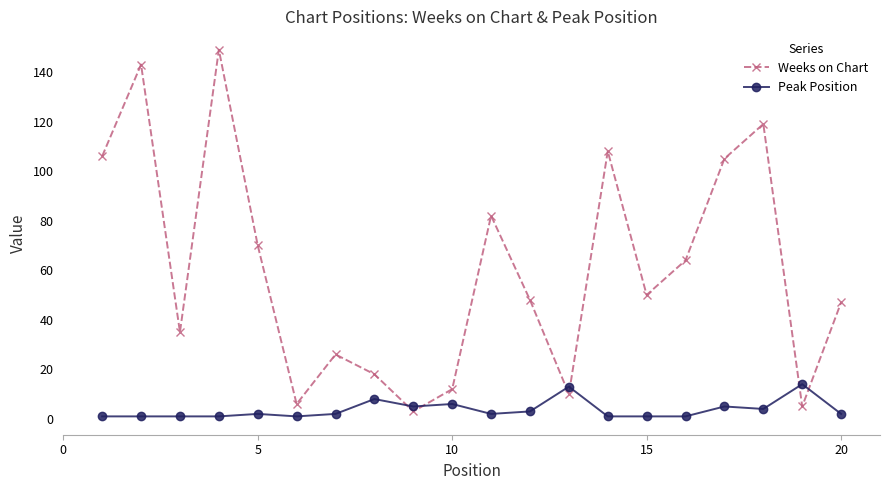

In Weeks on Chart, how many points are higher than both neighbors (excluding endpoints)?

6